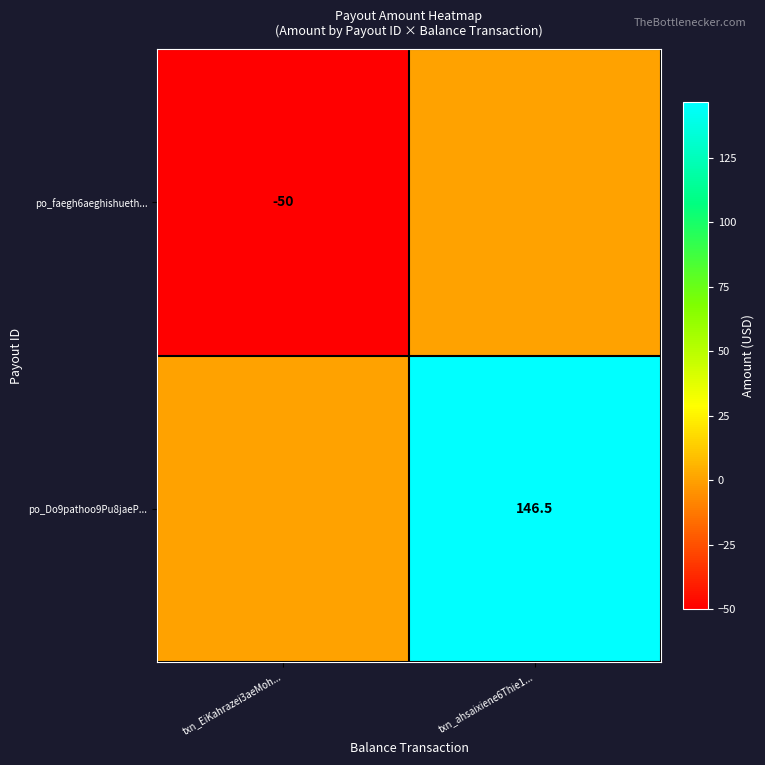

The value of po_Do9pathoo9Pu8jaeP... at txn_ahsaixiene6Thie1... is 37.3. True or false?

False